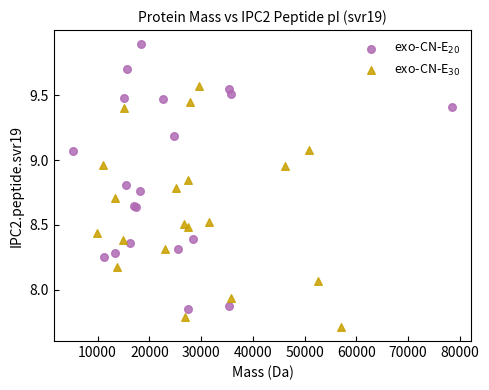

Which series contains the lowest Y value?

exo-CN-E$_{30}$